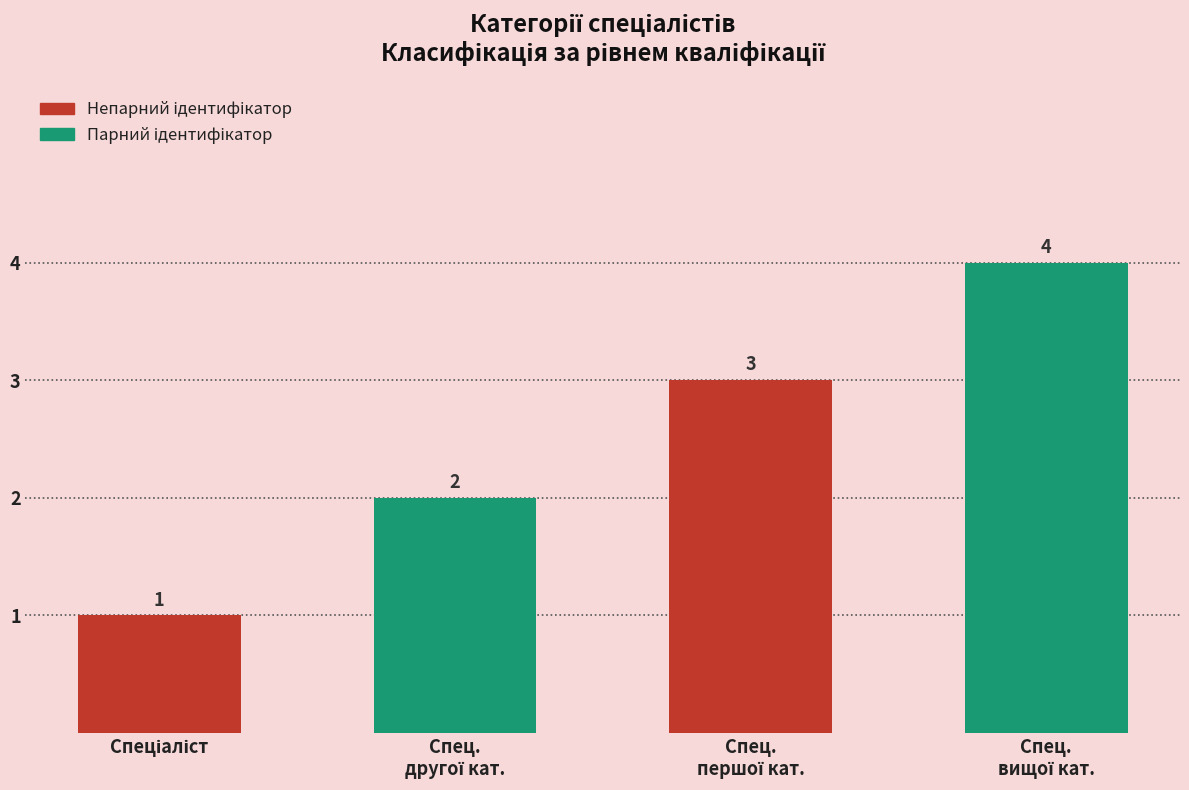

Count the values in the range 2 to 4.

3